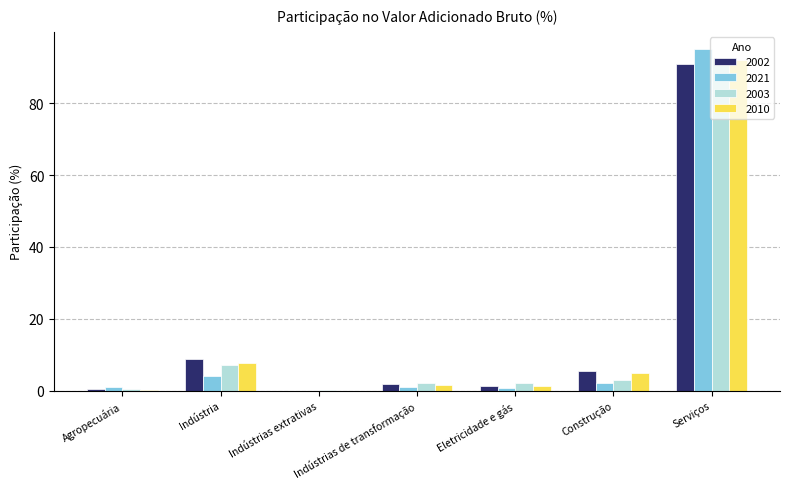

How many series are shown in this chart?

4